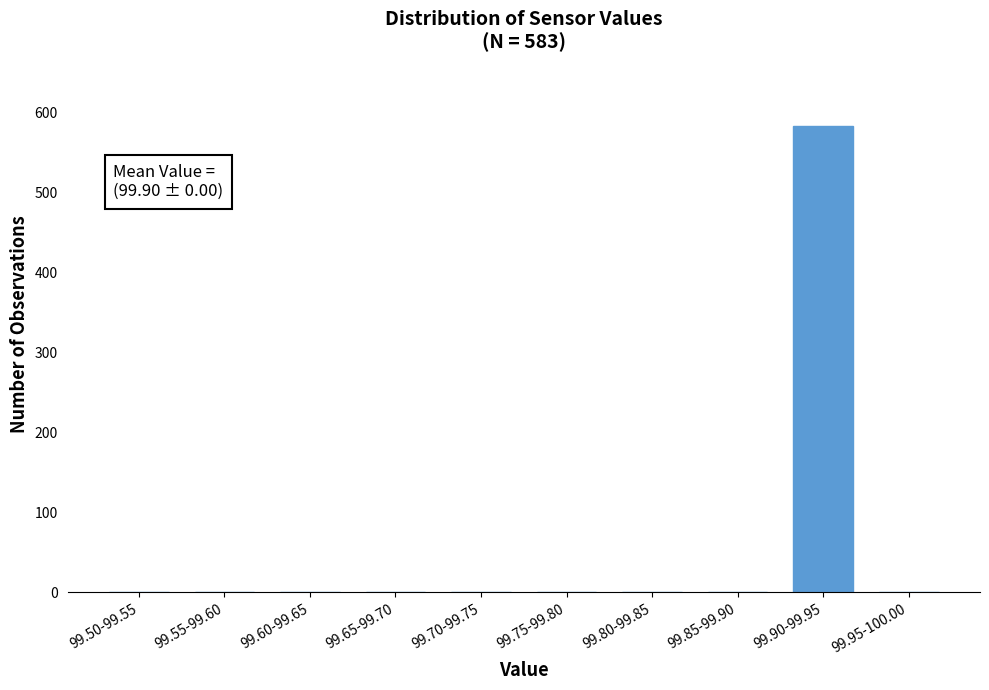

Reading left to right, extract all data points from this chart.

99.50-99.55=0	99.55-99.60=0	99.60-99.65=0	99.65-99.70=0	99.70-99.75=0	99.75-99.80=0	99.80-99.85=0	99.85-99.90=0	99.90-99.95=583	99.95-100.00=0